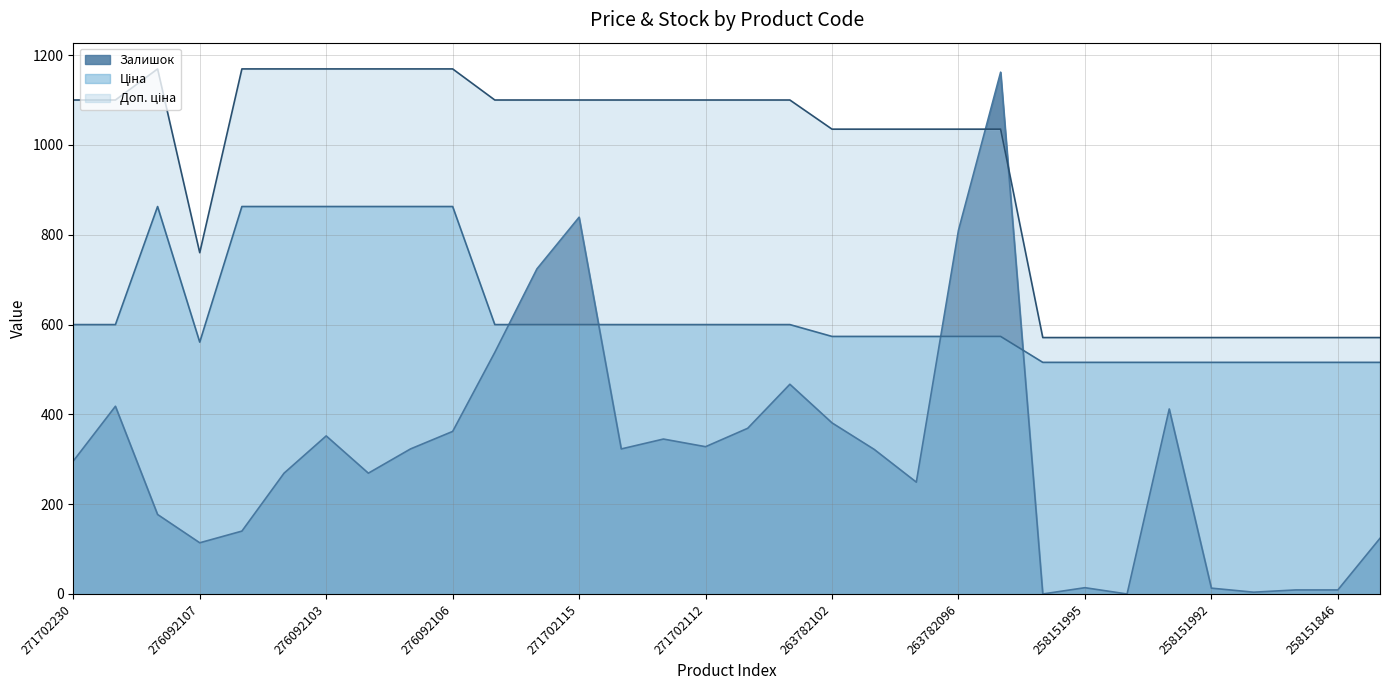

Rank the series by their maximum value, from highest to lowest.

Доп. ціна, Залишок, Ціна